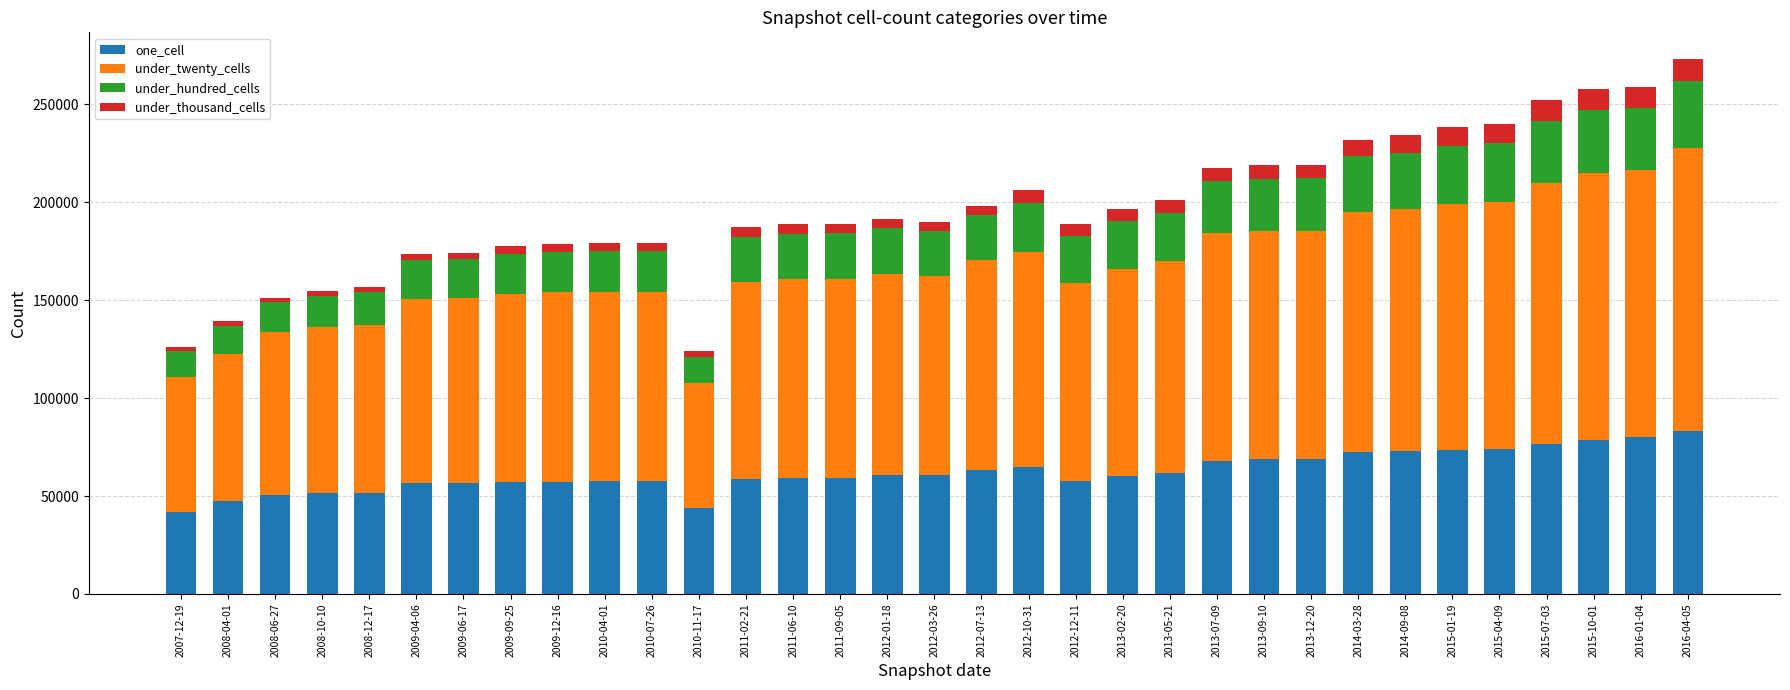

What is the maximum value for one_cell?

83132